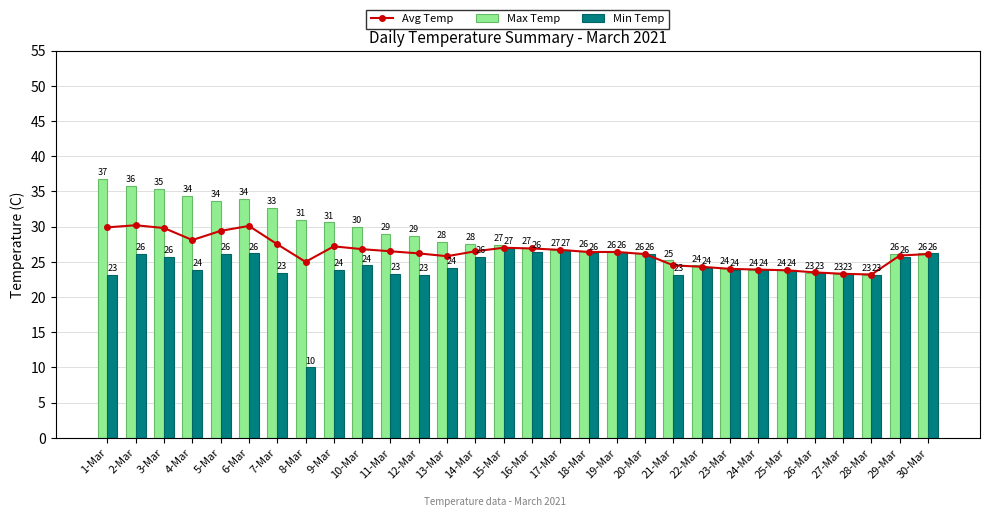

What is the sum of all Avg Temp values?

791.0